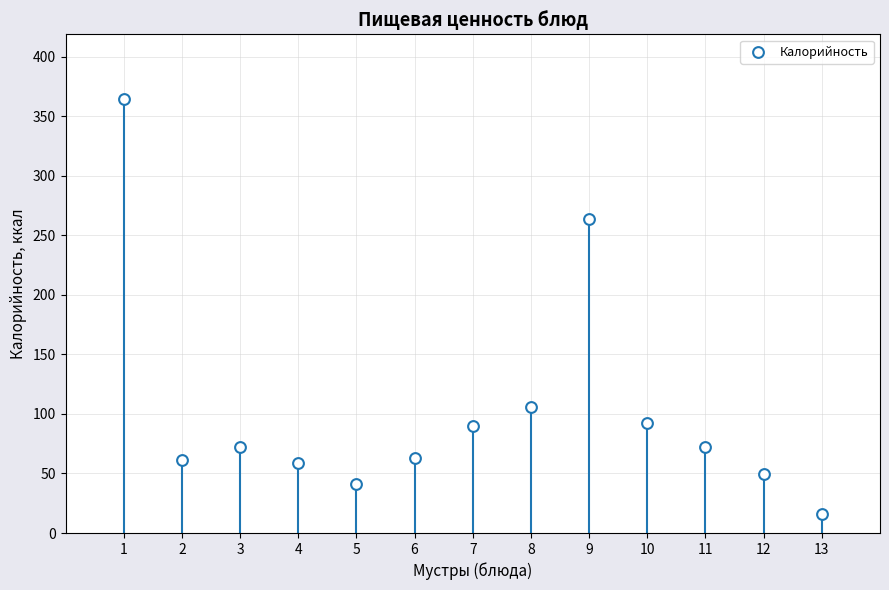

What Y value in the scatter plot is closest to 190?

263.8